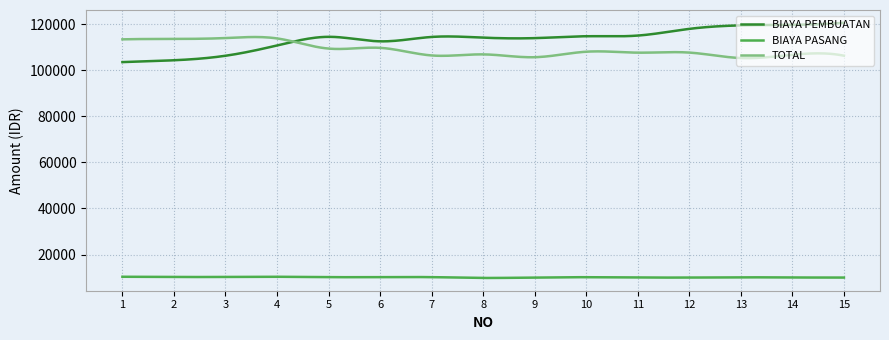

Which series has the widest spread of values?

BIAYA PEMBUATAN